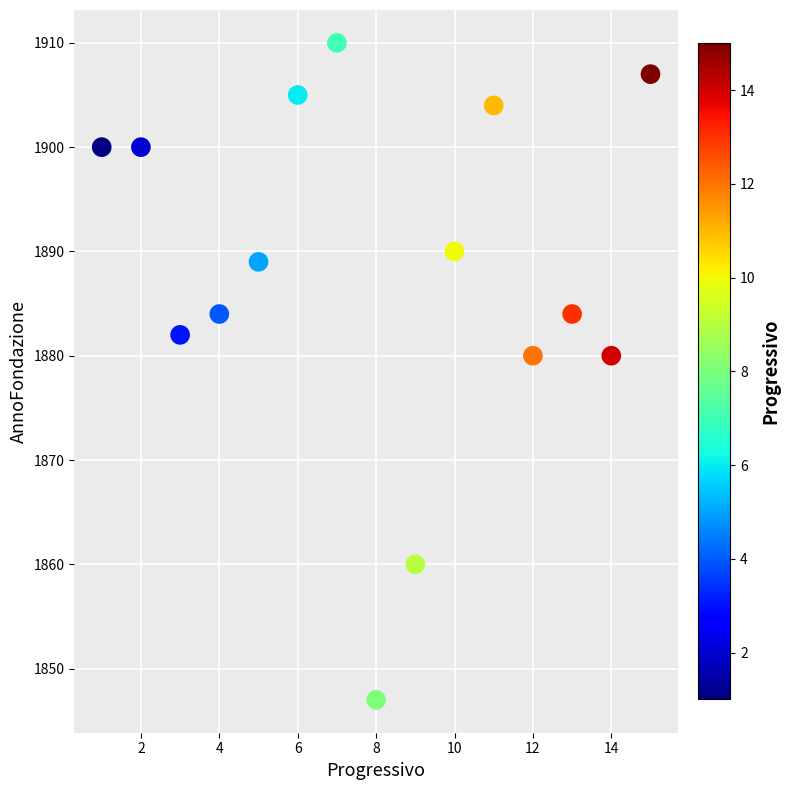

What is the range of Y values (max minus min)?

63